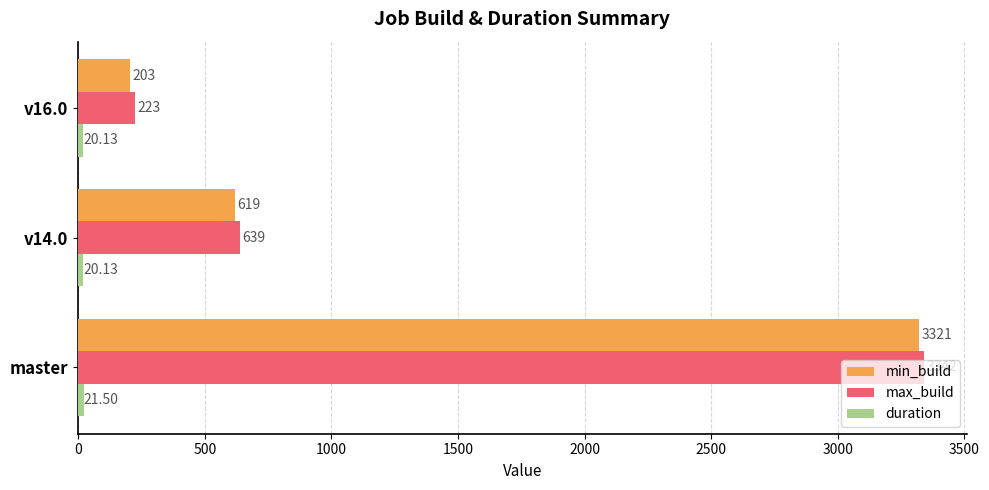

What is the sum of the max_build values at v14.0 and master?

3981.0